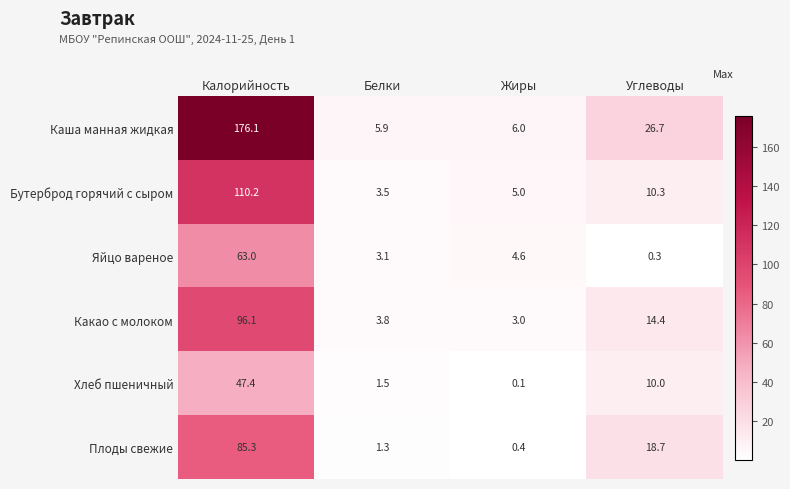

How many data points does each series have?

4